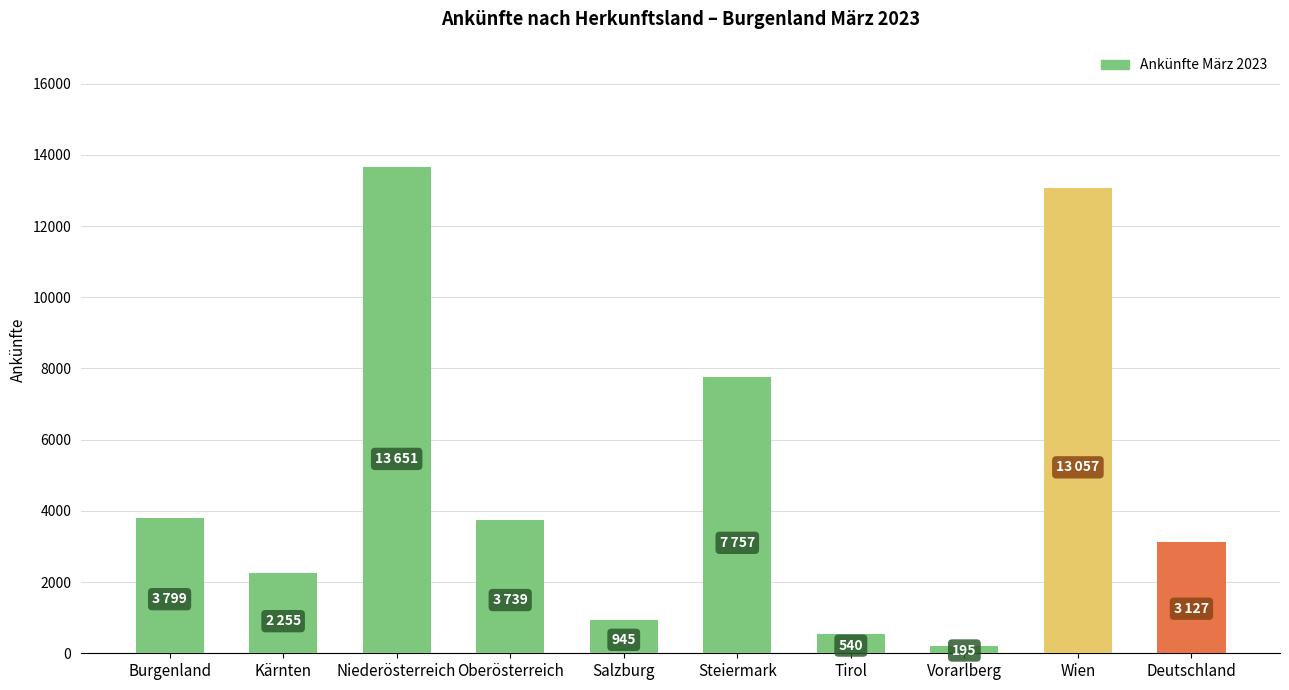

What is the difference between the maximum and minimum values?

13456